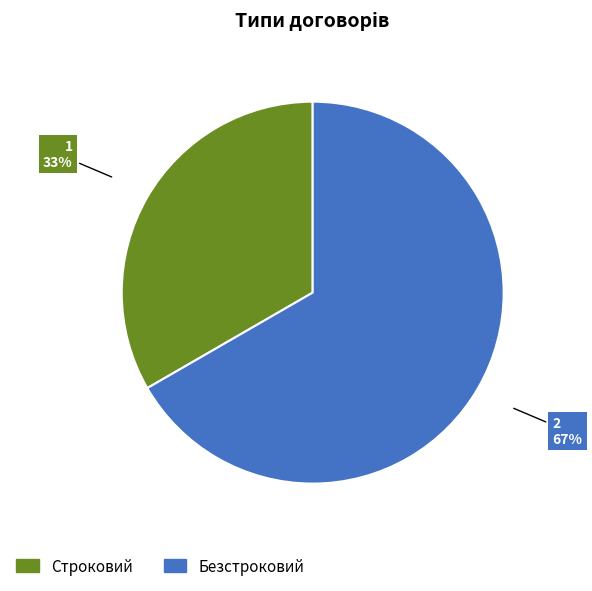

To the nearest percent, what is the combined percentage of Безстроковий and Строковий?

100%